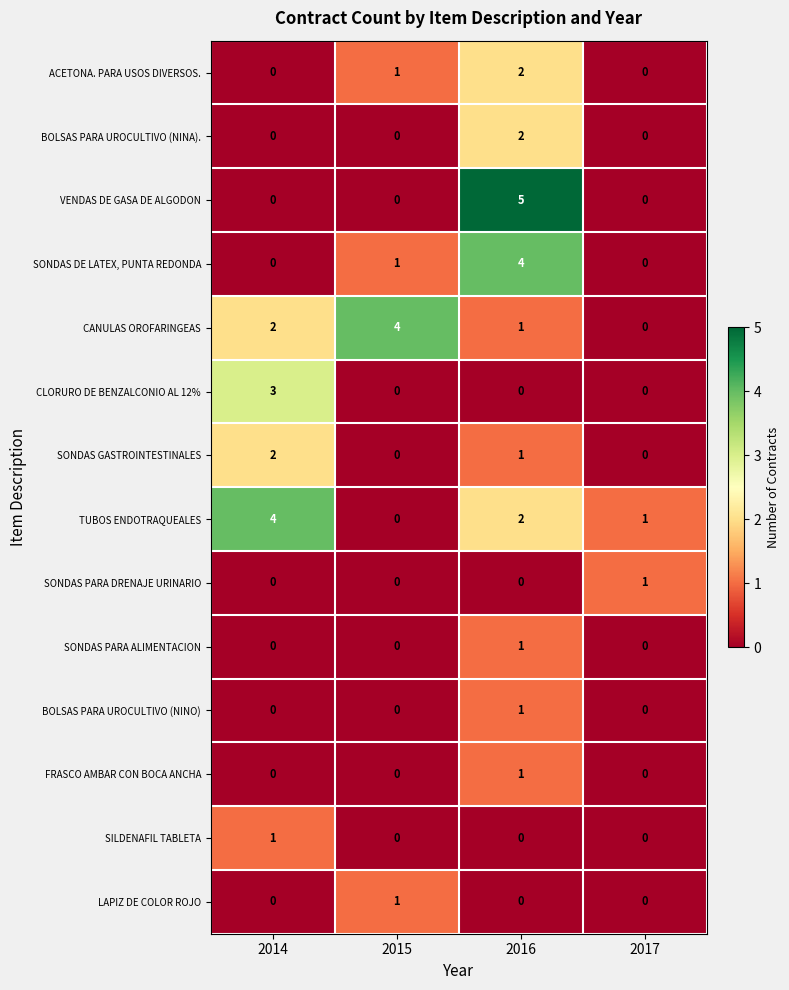

The value of SONDAS GASTROINTESTINALES at 2016 is 1. True or false?

True